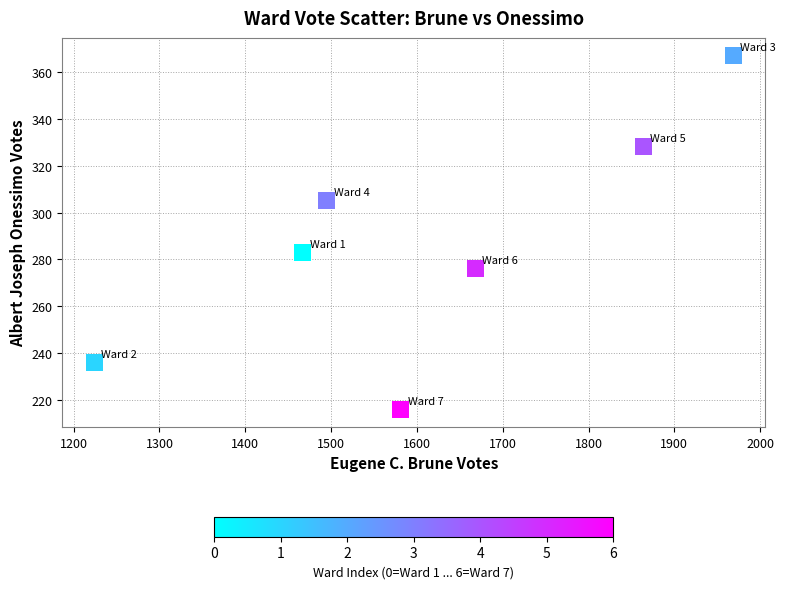

What Y value in the scatter plot is closest to 291?

283